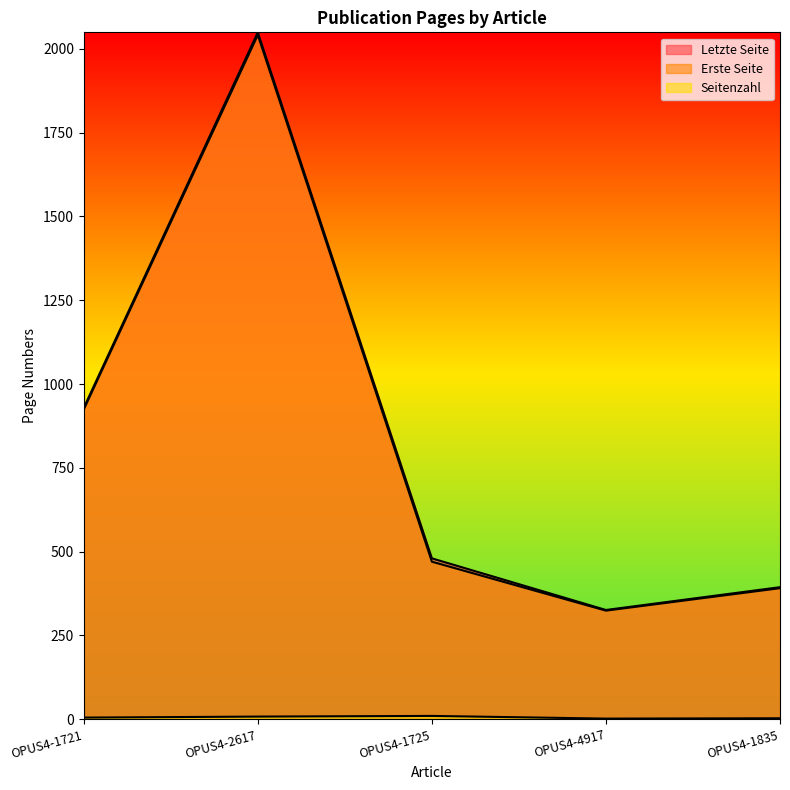

True or false: Seitenzahl has more than 0 points higher than both neighbors.

True